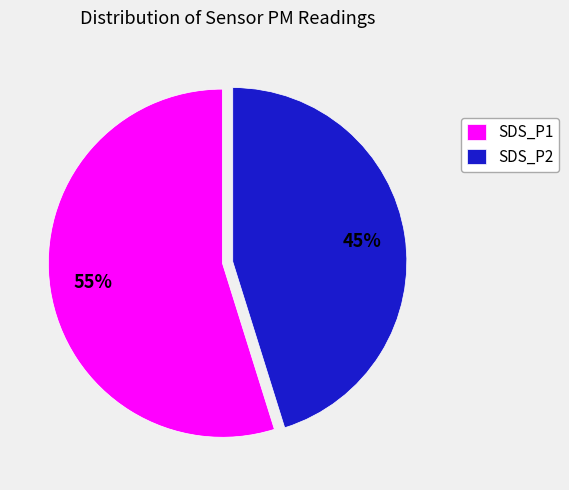

Combined, do SDS_P1 and SDS_P2 account for over 50%?

Yes